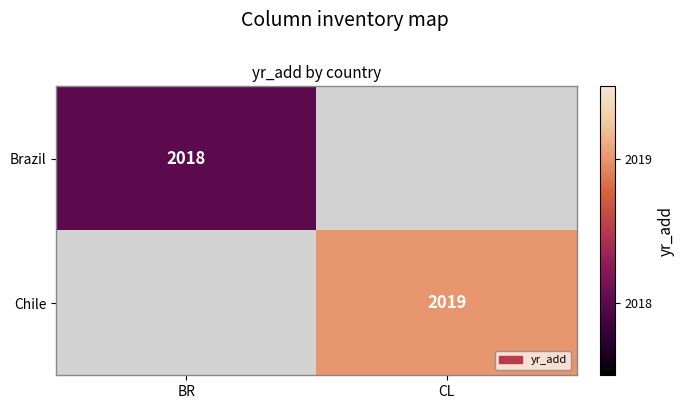

True or false: Brazil has a value of 3457 at BR.

False